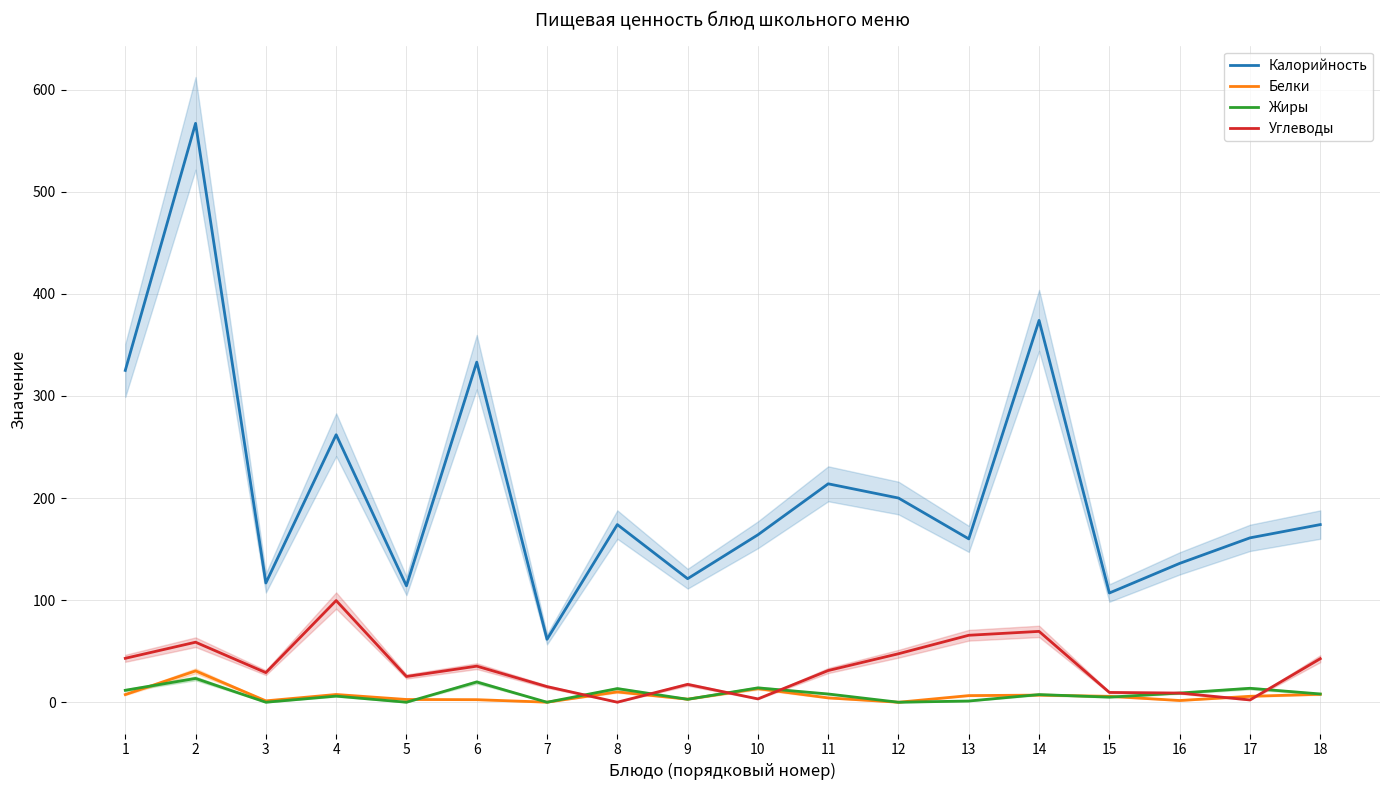

Is it true that Жиры equals 11.7 at 1?

True